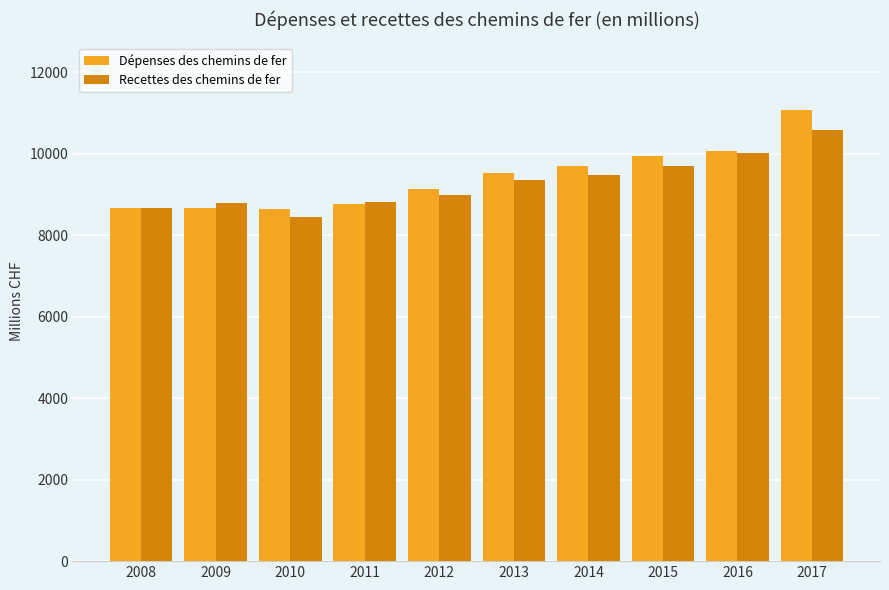

What is the sum of the Recettes des chemins de fer values at 2010 and 2013?

17821.0